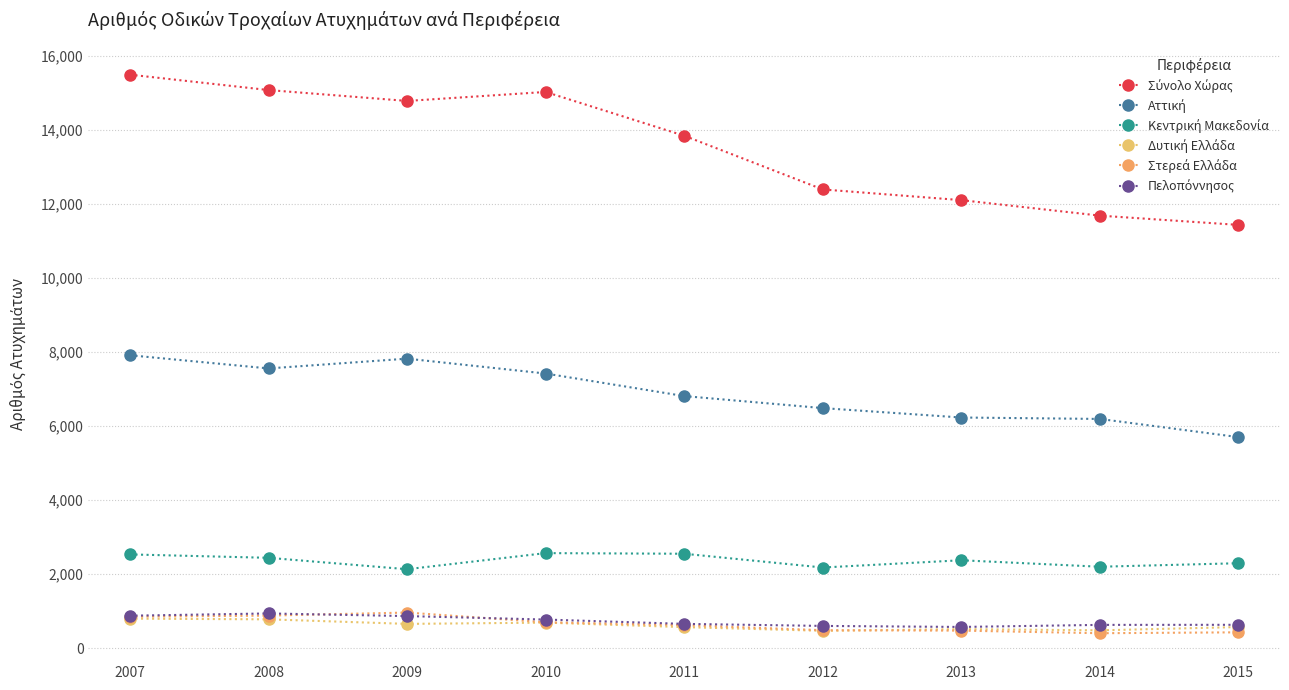

Does the chart display data point markers on the line(s)?

Yes